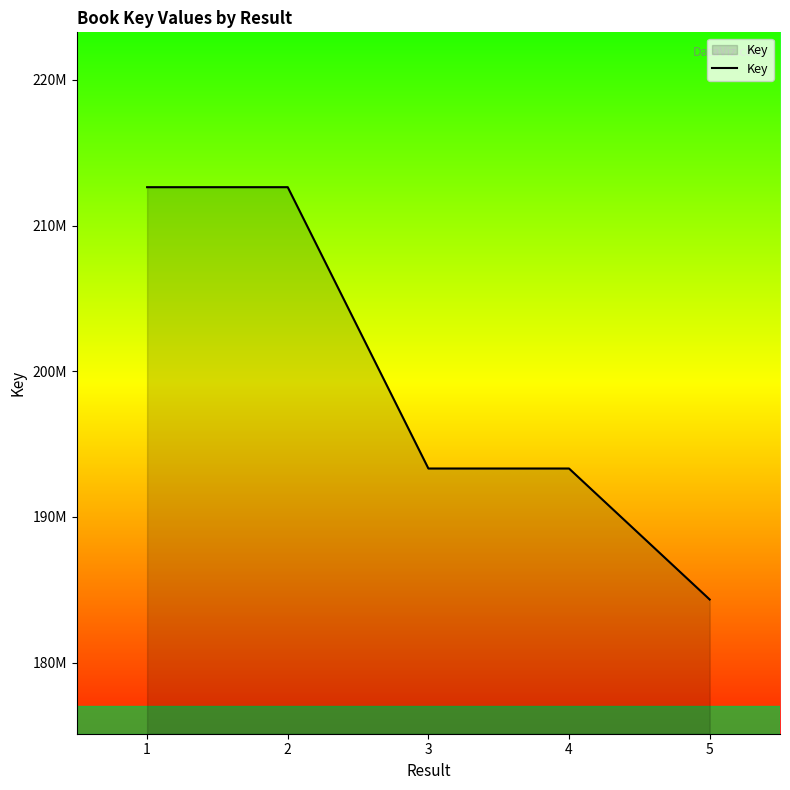

What is the maximum value shown in the chart?

212639548